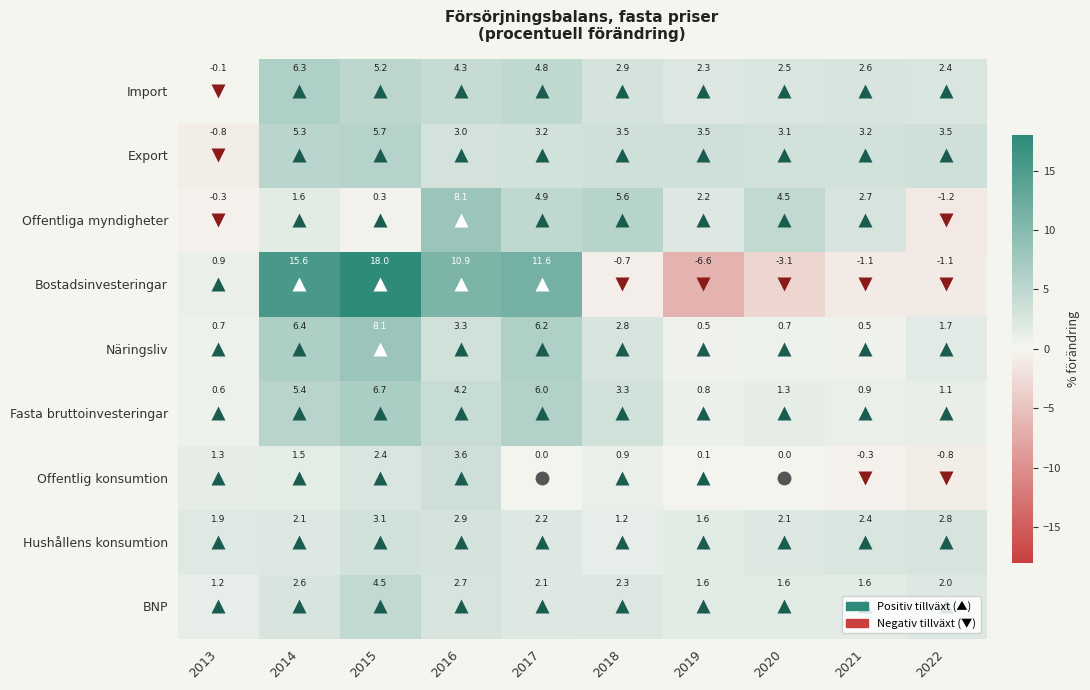

At 2013, list the series in order from smallest to largest.

Export, Offentliga myndigheter, Import, Fasta bruttoinvesteringar, Näringsliv, Bostadsinvesteringar, BNP, Offentlig konsumtion, Hushållens konsumtion